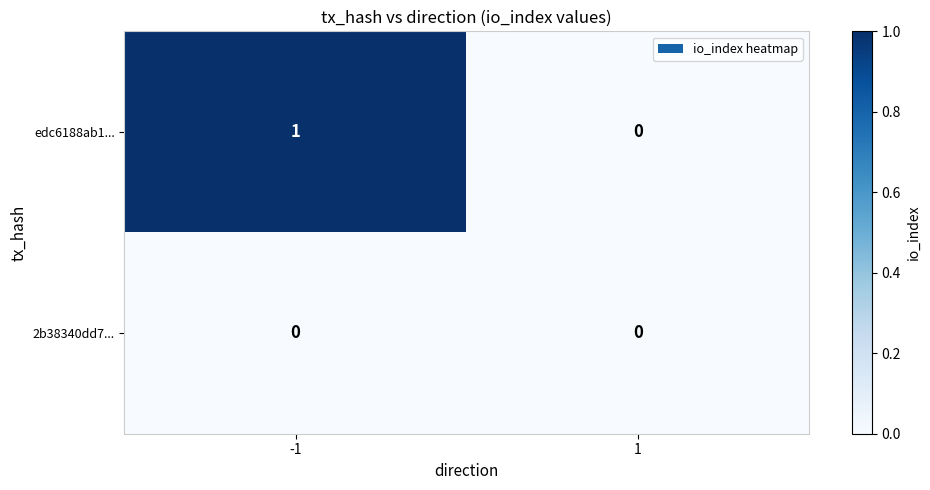

Rank the series by their maximum value, from lowest to highest.

2b38340dd7..., edc6188ab1...